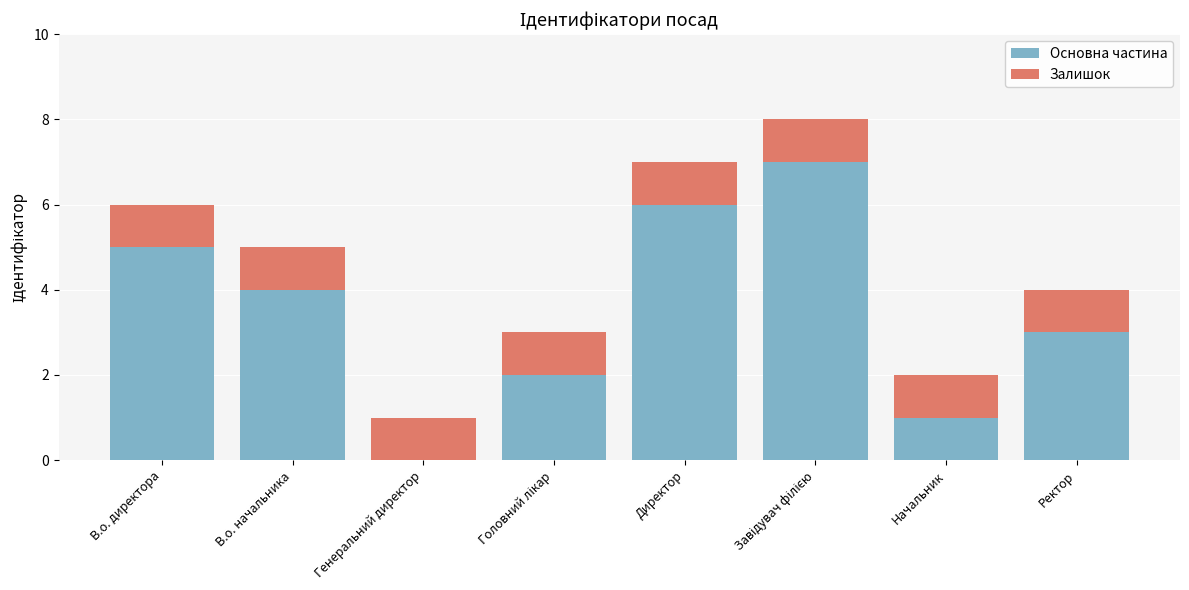

Is it true that Основна частина equals 4 at В.о. начальника?

True